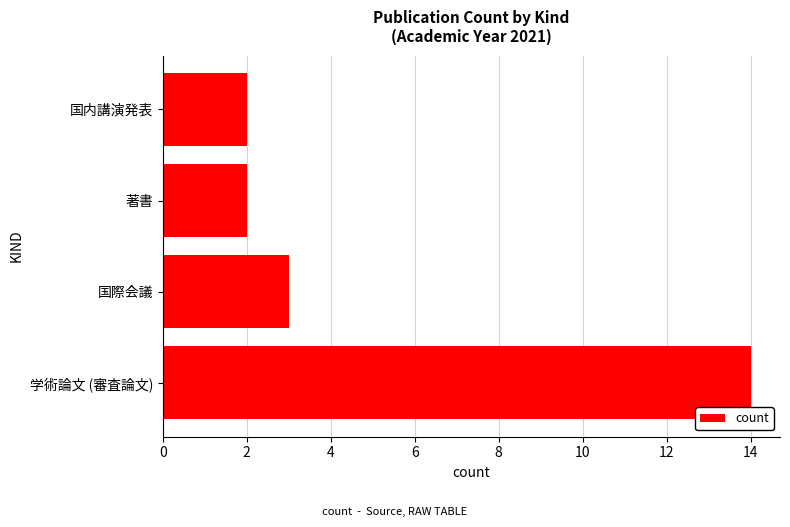

What is the average value?

5